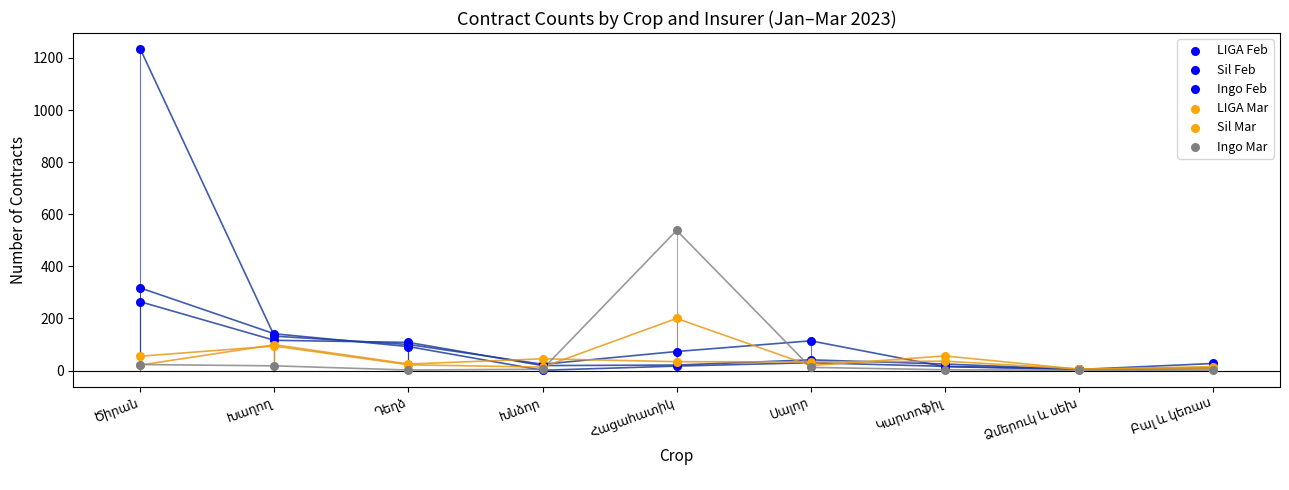

Is the value of Sil Mar at Դեղձ greater than the value of Sil Feb at Սալոր?

No